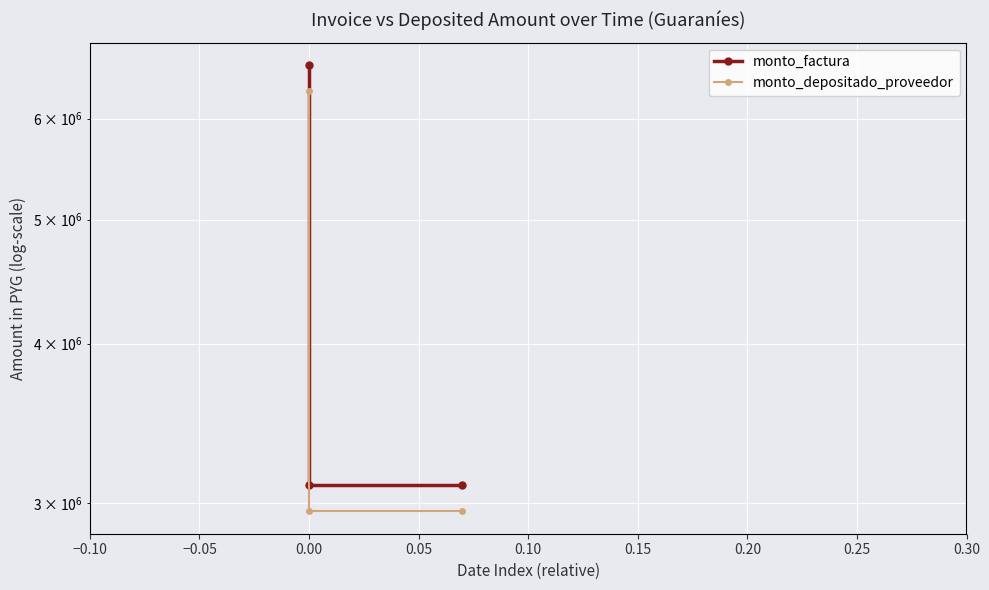

How many lines are shown in the chart?

2